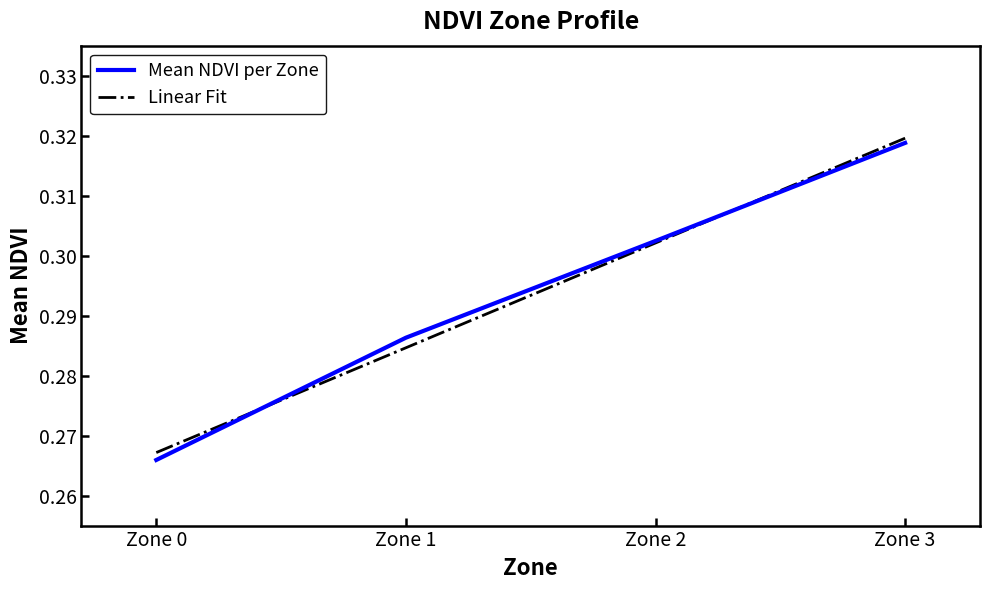

What is the approximate value at Zone 0?

0.3